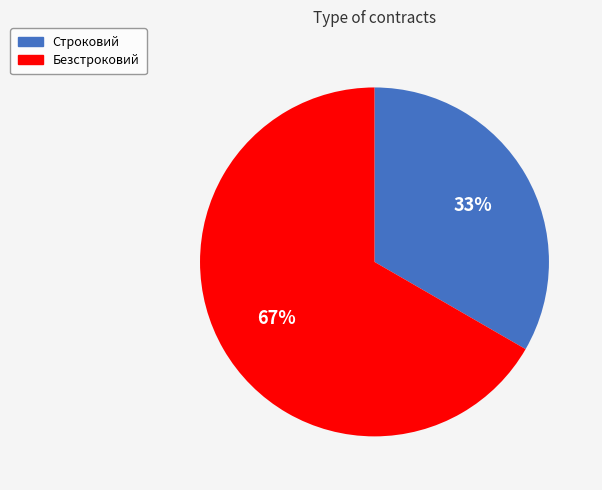

To the nearest percent, what is the average slice percentage?

50%